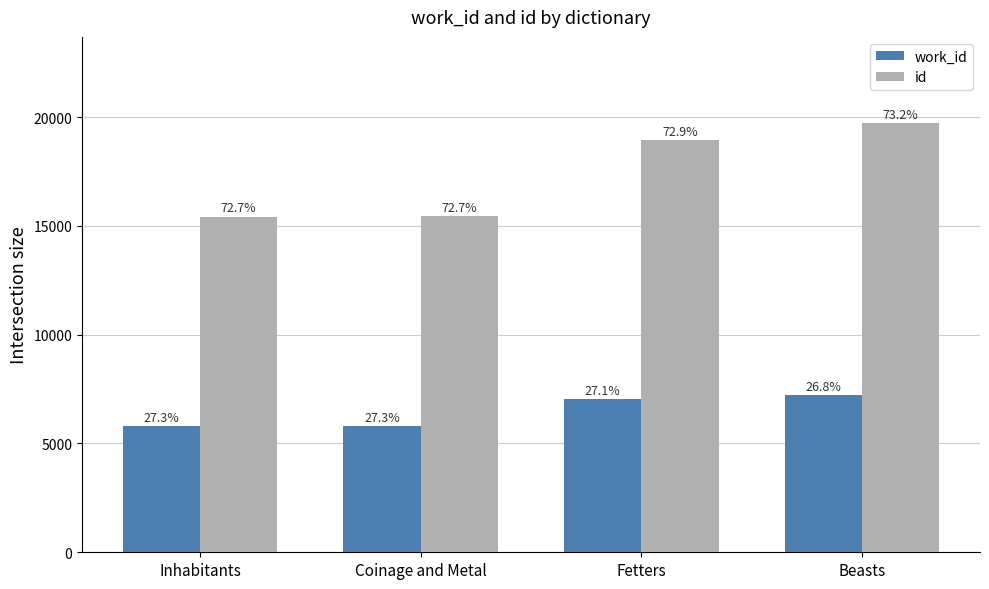

The value of id at Beasts is 28521. True or false?

False